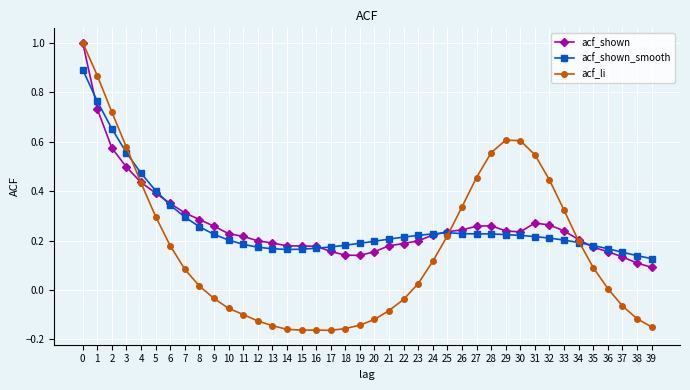

True or false: acf_shown has more than 0 points higher than both neighbors.

True